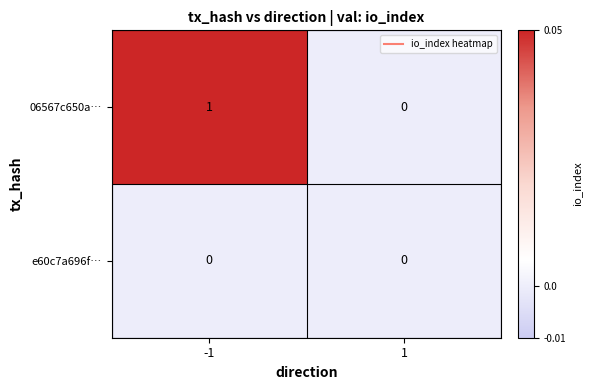

At which category is the sum across all series the highest?

-1